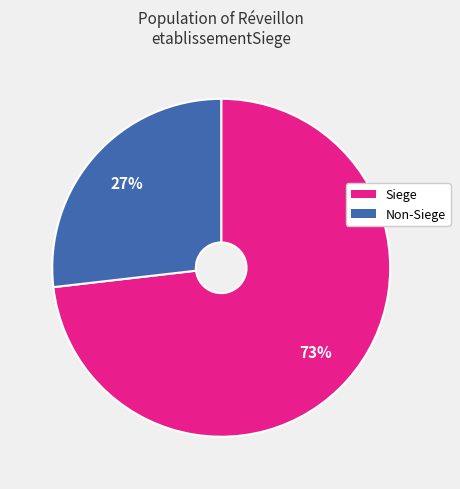

Is there a majority slice in this chart?

Yes